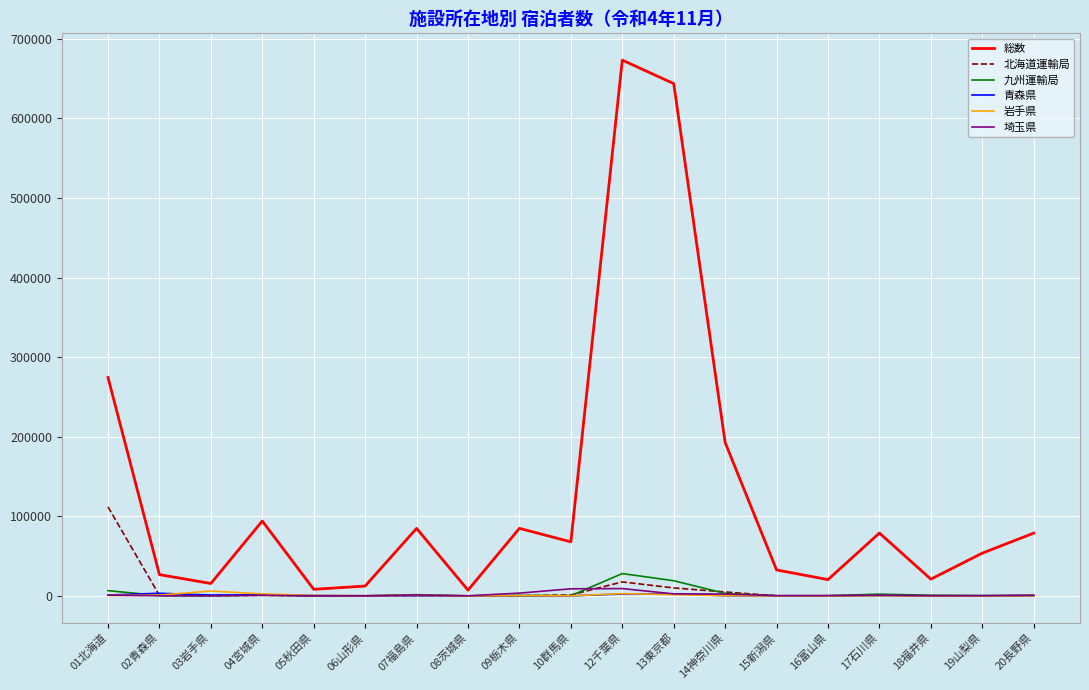

Which series has the widest spread of values?

総数